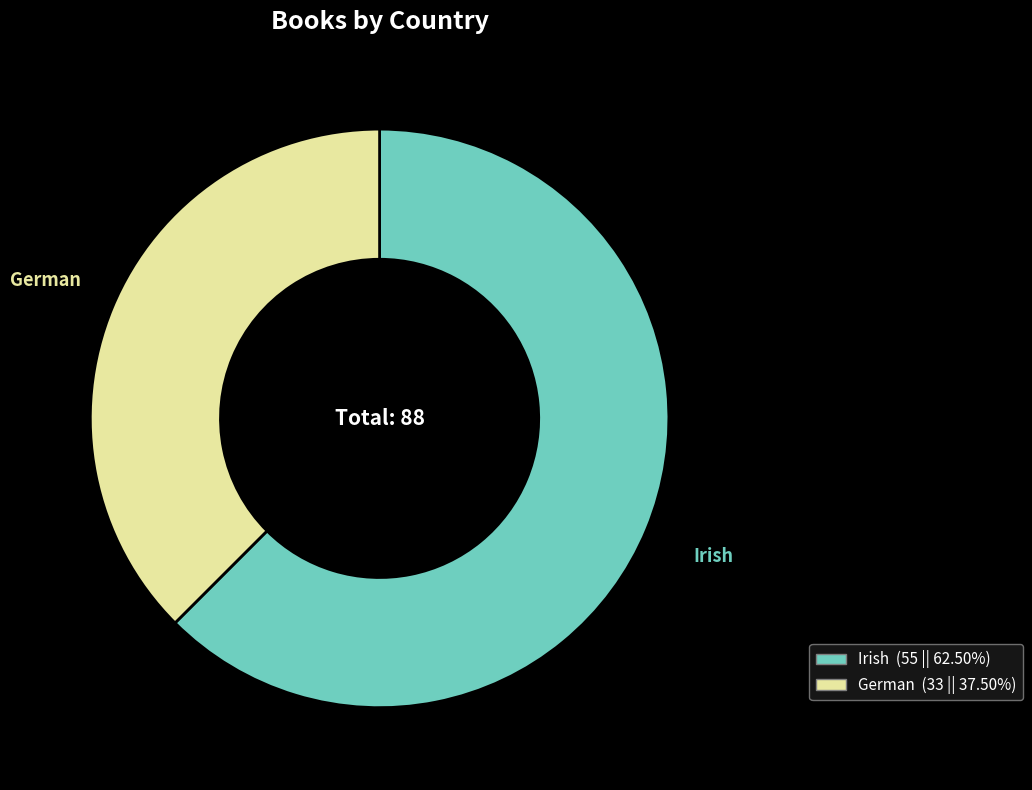

Combined, do German and Irish account for over 50%?

Yes